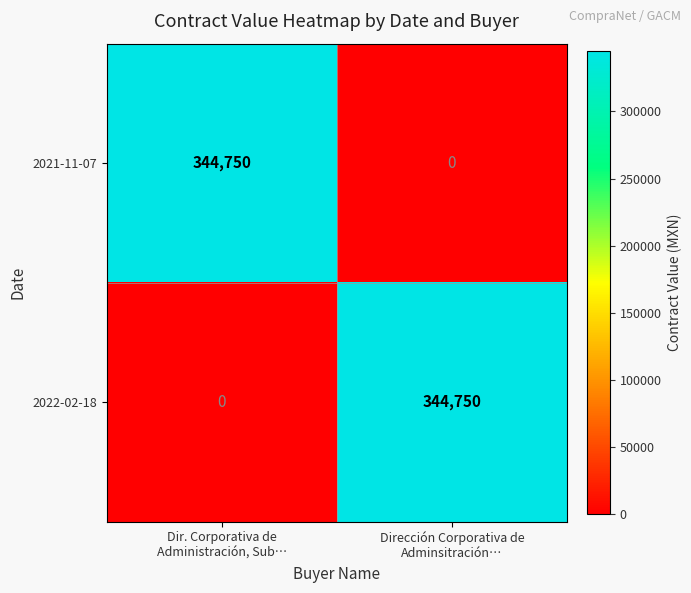

What is the maximum value shown in the chart?

344750